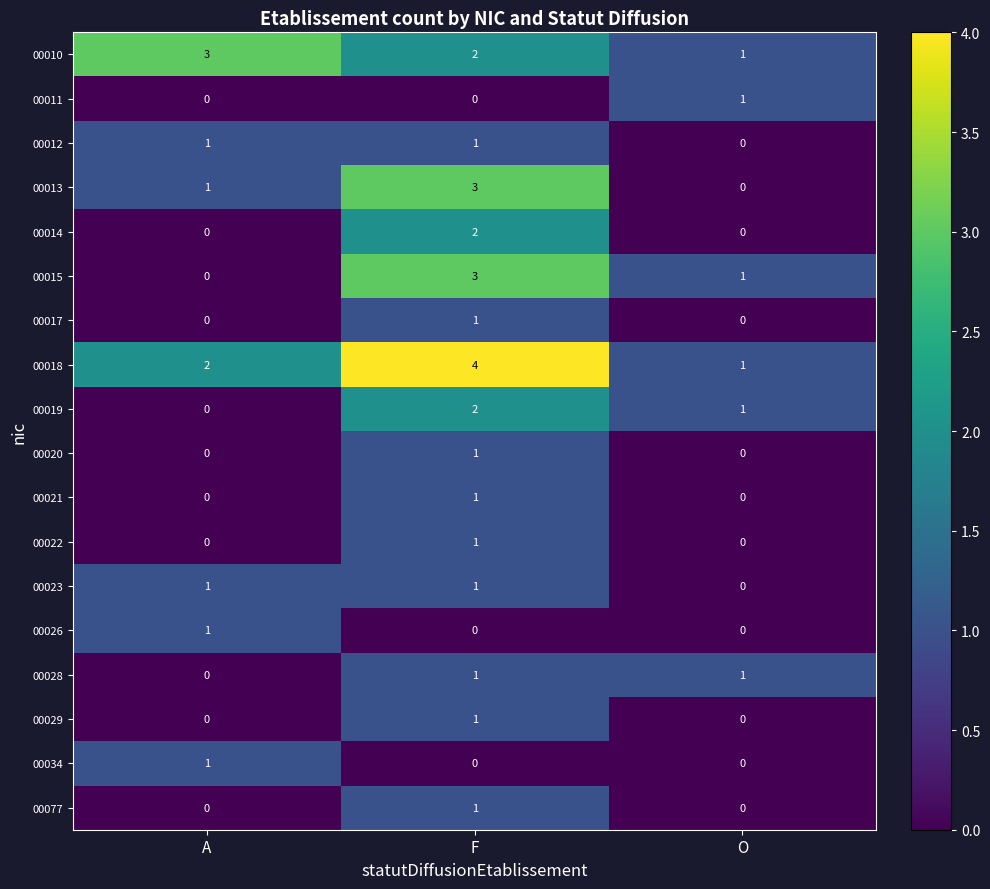

At which category is the sum across all series the highest?

F